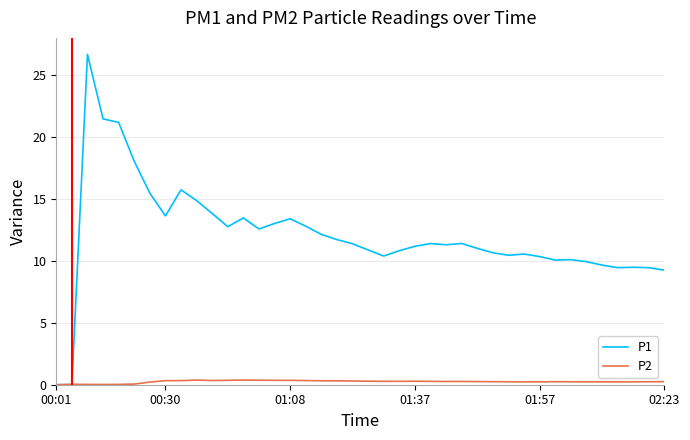

What is the maximum value shown in the chart?

26.7